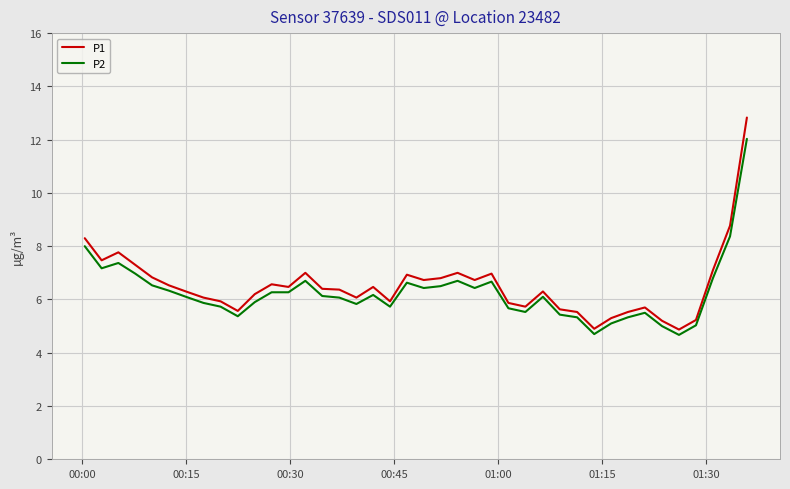

What is the difference between the maximum and minimum values in the P1 series?

8.0